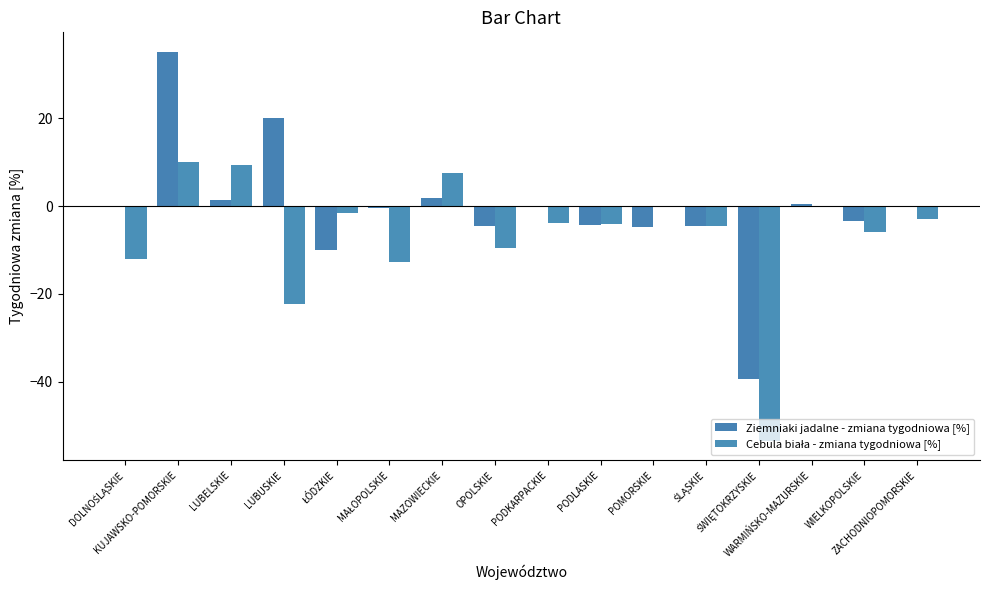

Reading left to right, extract all data points from this chart.

Ziemniaki jadalne - zmiana tygodniowa [%]: DOLNOŚLĄSKIE=0.0	KUJAWSKO-POMORSKIE=35.2	LUBELSKIE=1.5	LUBUSKIE=20.0	ŁÓDZKIE=-9.9	MAŁOPOLSKIE=-0.4	MAZOWIECKIE=1.9	OPOLSKIE=-4.4	PODKARPACKIE=0.0	PODLASKIE=-4.3	POMORSKIE=-4.8	ŚLĄSKIE=-4.6	ŚWIĘTOKRZYSKIE=-39.4	WARMIŃSKO-MAZURSKIE=0.4	WIELKOPOLSKIE=-3.4	ZACHODNIOPOMORSKIE=0.0
Cebula biała - zmiana tygodniowa [%]: DOLNOŚLĄSKIE=-12.0	KUJAWSKO-POMORSKIE=10.1	LUBELSKIE=9.4	LUBUSKIE=-22.2	ŁÓDZKIE=-1.6	MAŁOPOLSKIE=-12.6	MAZOWIECKIE=7.5	OPOLSKIE=-9.5	PODKARPACKIE=-4.0	PODLASKIE=-4.0	POMORSKIE=0.0	ŚLĄSKIE=-4.5	ŚWIĘTOKRZYSKIE=-53.5	WARMIŃSKO-MAZURSKIE=0.0	WIELKOPOLSKIE=-6.0	ZACHODNIOPOMORSKIE=-3.0